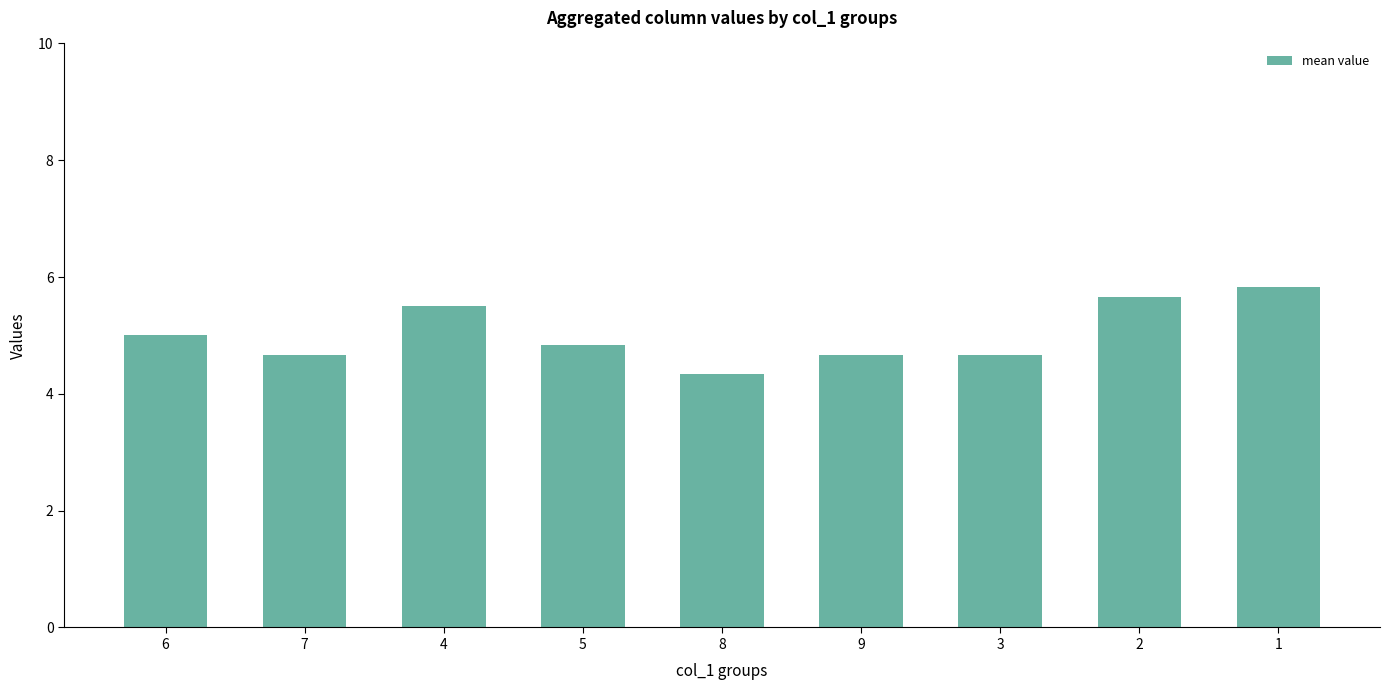

What is the difference between the second highest and minimum values?

1.3